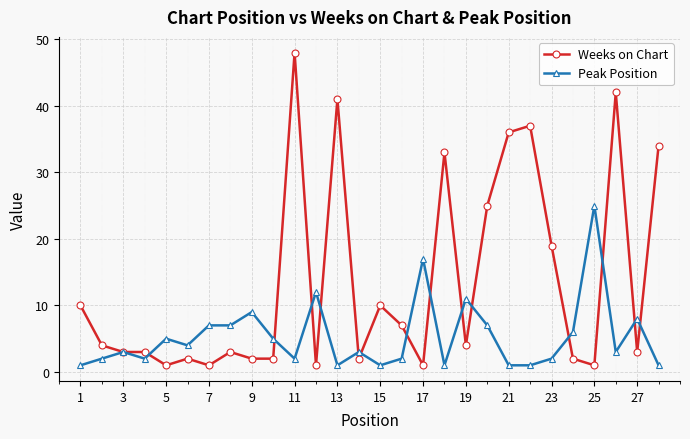

How many distinct data groups are displayed?

2